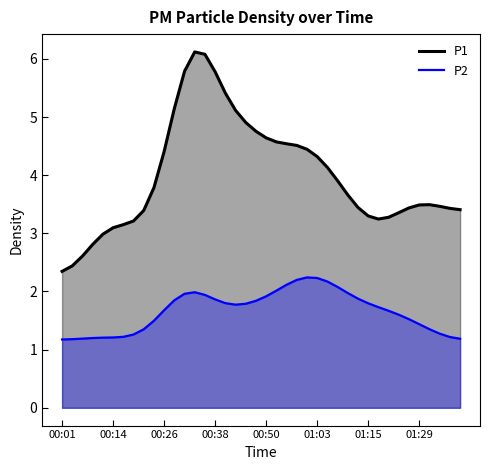

True or false: P2 and P1 cross at least once.

False